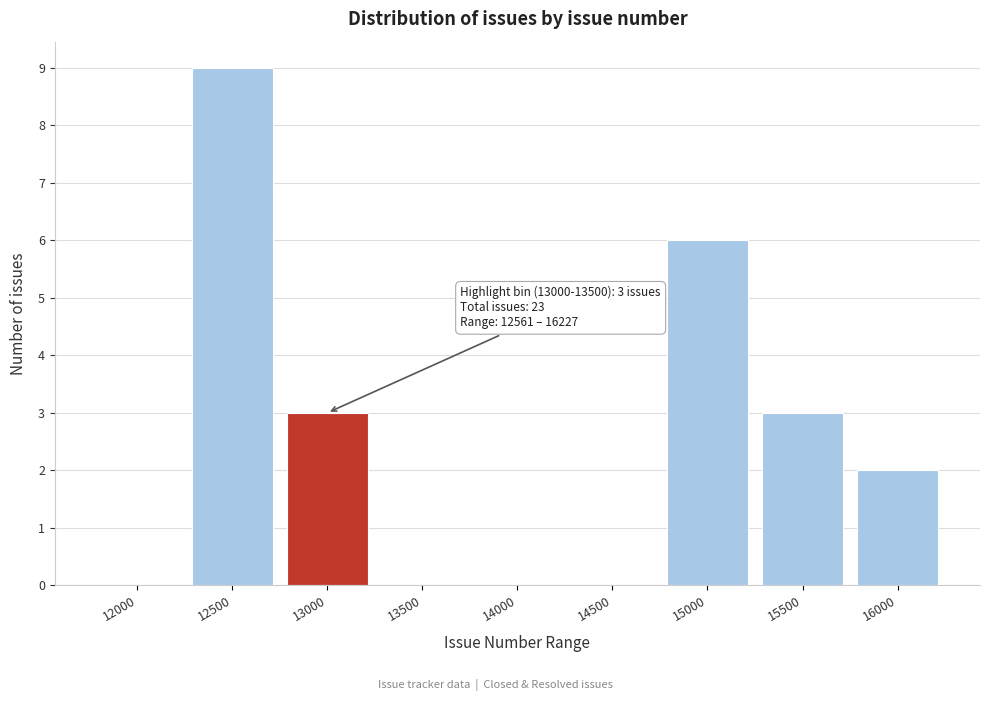

Reading left to right, transcribe all the data shown in this chart.

12000=0	12500=9	13000=3	13500=0	14000=0	14500=0	15000=6	15500=3	16000=2